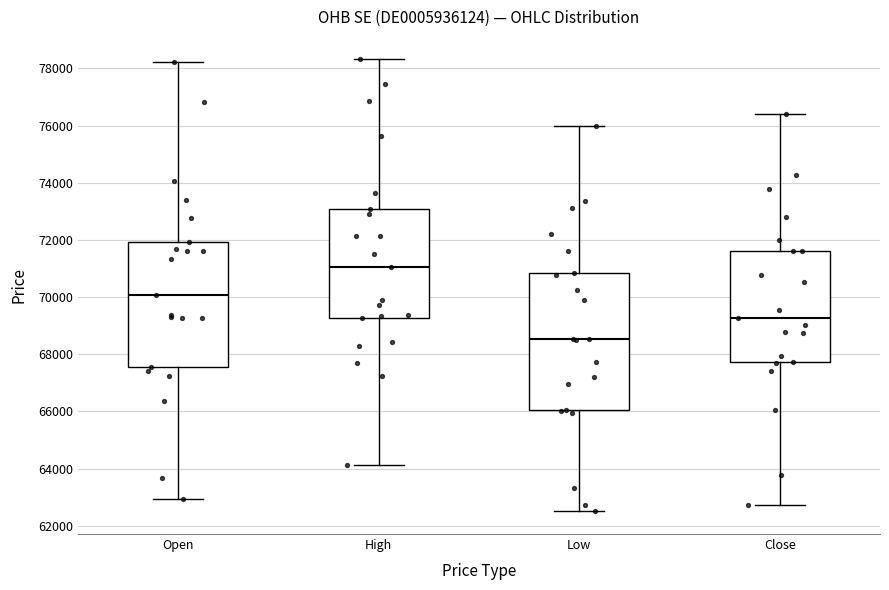

Reading left to right, read every box against the y-axis: the position of its median line, the range the box covers, and the ends of its whiskers. The values are not printed on the chart, so give them approximately, as read against the axis.

Open: median 70000, box 67600 to 72000, whiskers 63000 to 78200
High: median 71000, box 69200 to 73000, whiskers 64200 to 78400
Low: median 68600, box 66000 to 70800, whiskers 62400 to 76000
Close: median 69200, box 67800 to 71600, whiskers 62800 to 76400